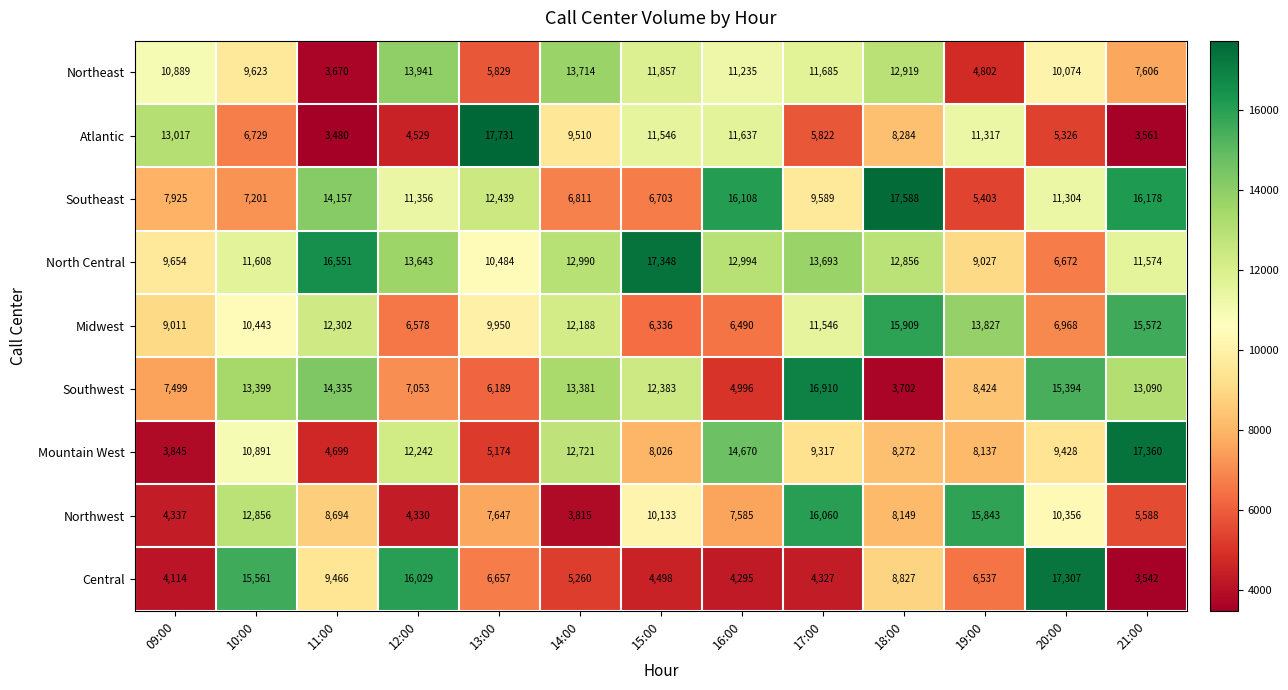

Count the number of categories in the chart.

13